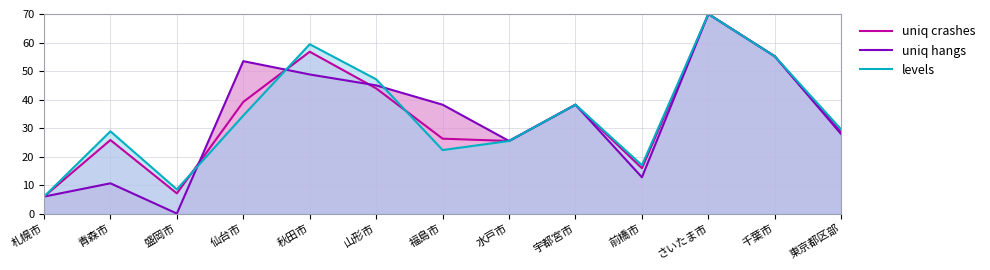

How many lines are shown in the chart?

3